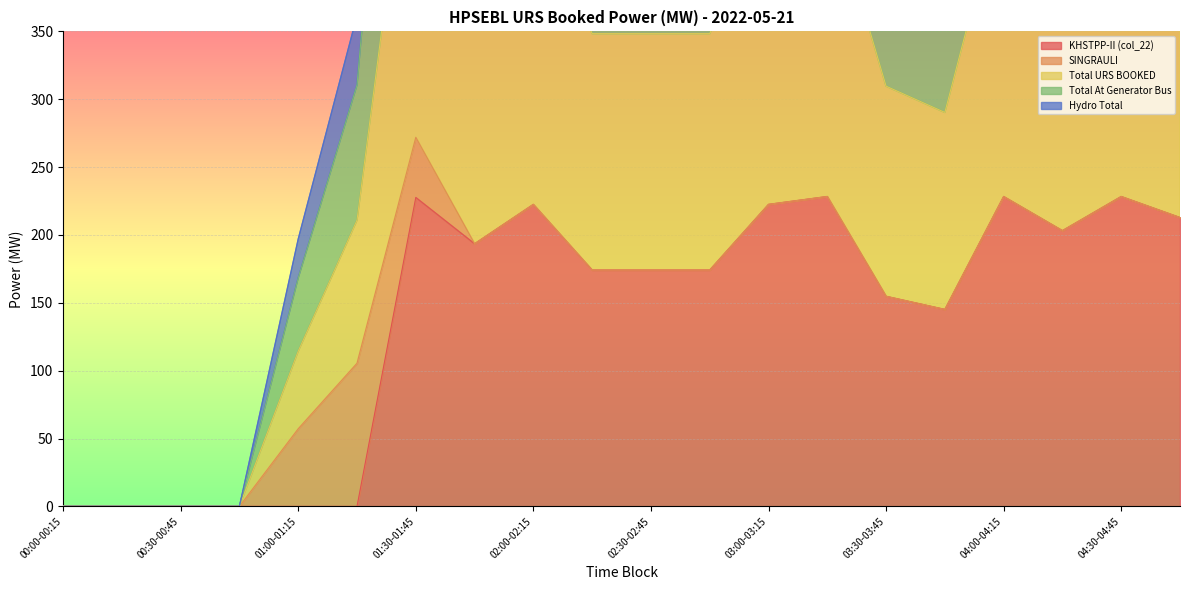

The value of Total URS BOOKED at 02:30-02:45 is 67.2. True or false?

False